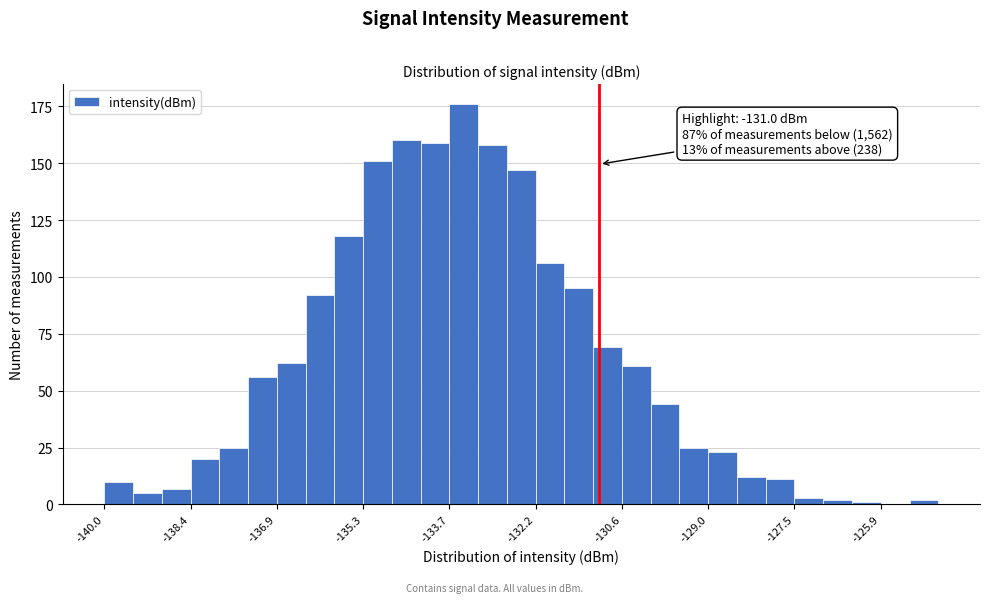

Read against the x-axis, roughly where is the centre of the tallest bar?

-133.4